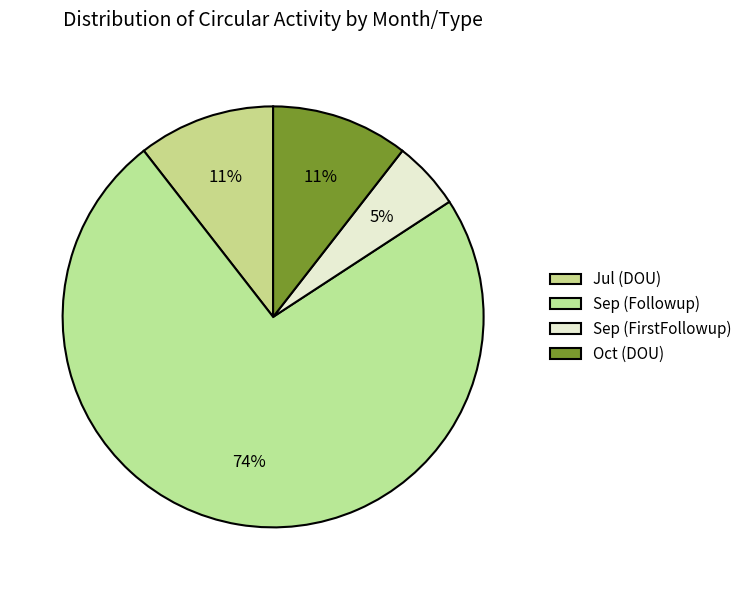

What is the smallest slice in the pie chart?

Sep (FirstFollowup)